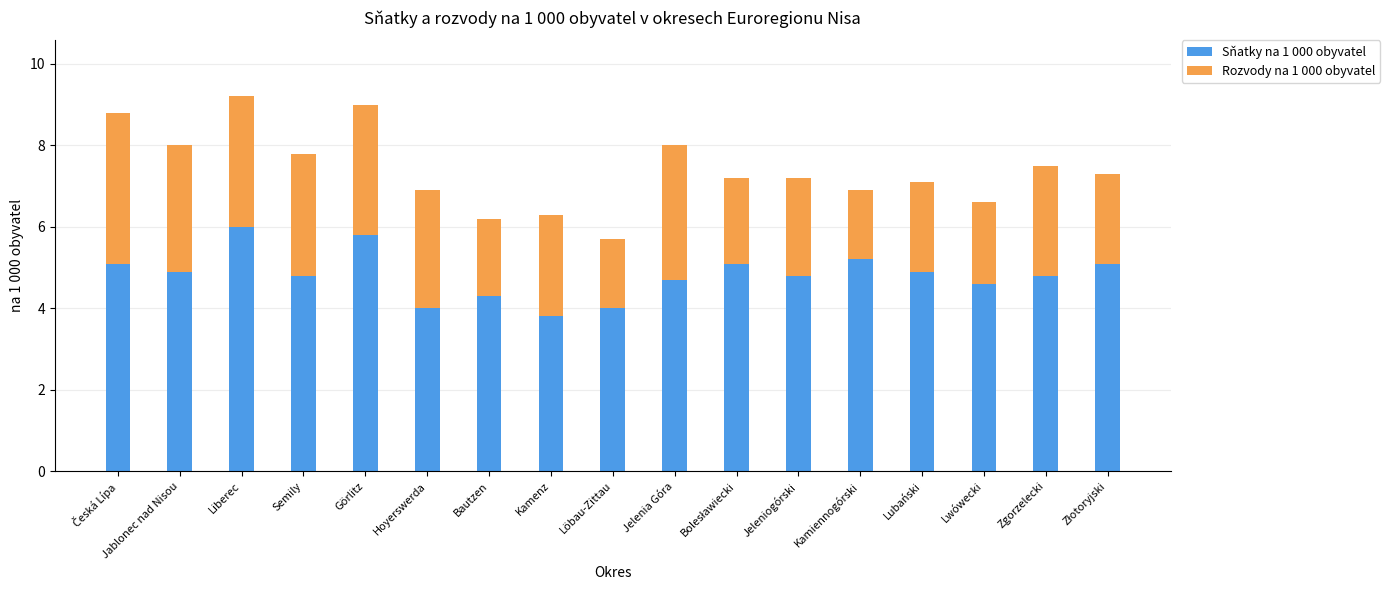

What is the average value of the Sňatky na 1 000 obyvatel series?

4.8